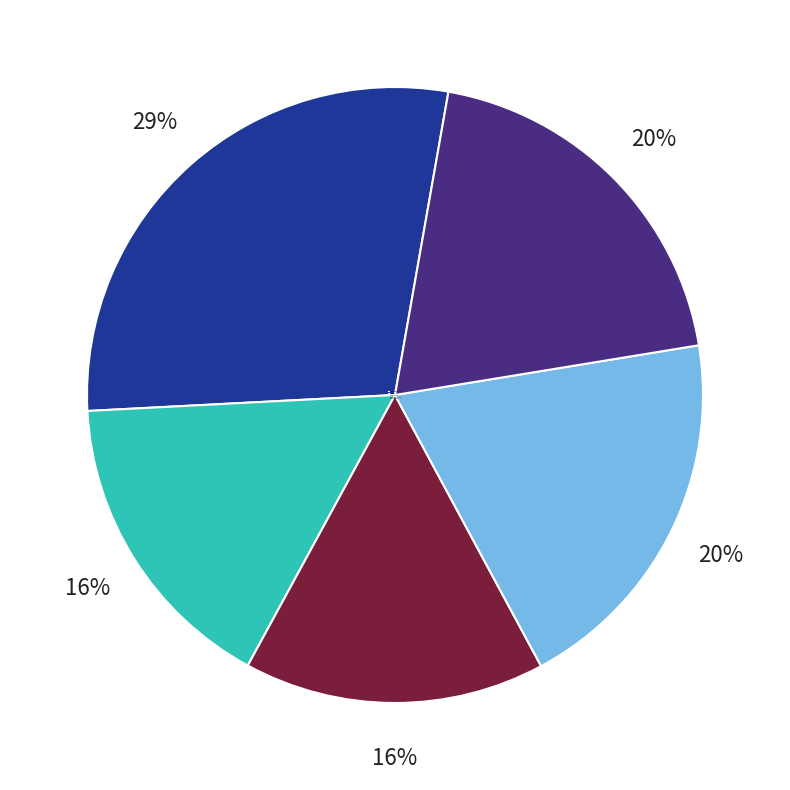

Is it true that 2 Altona is 16% of the pie?

True